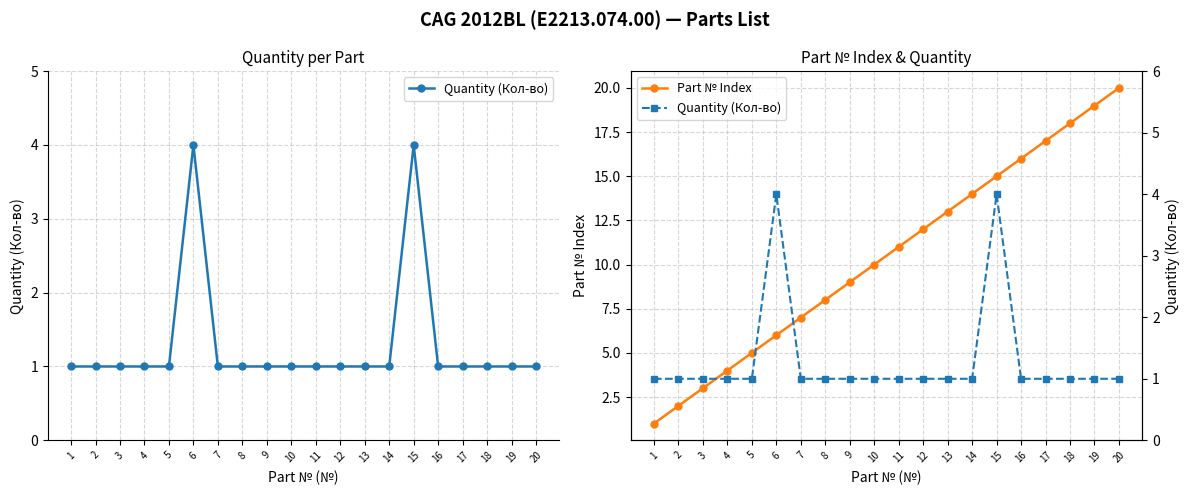

How many interior local peaks does the Quantity (Кол-во) series have?

2